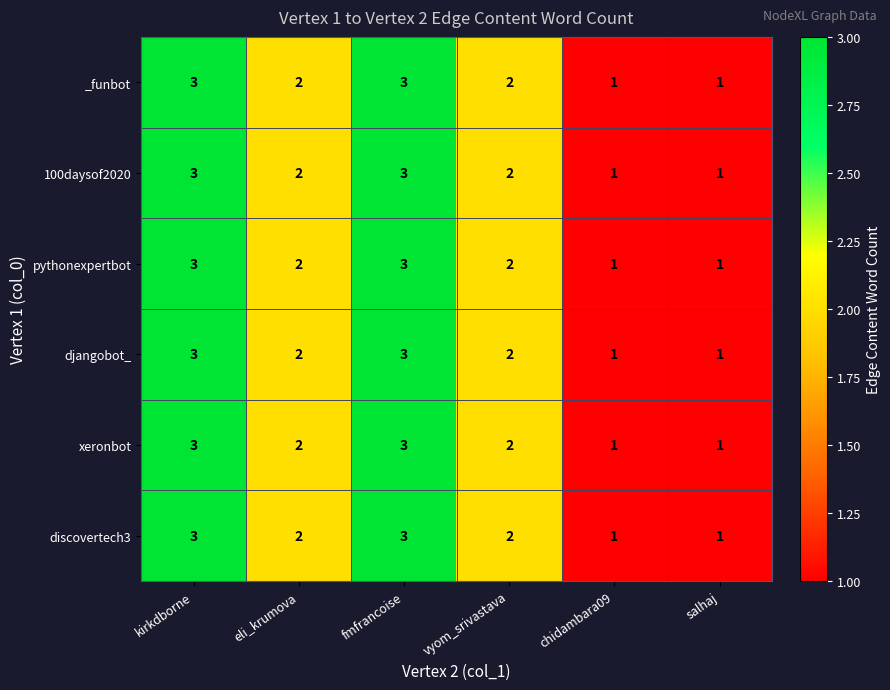

Where does the 100daysof2020 series first go above 2?

kirkdborne